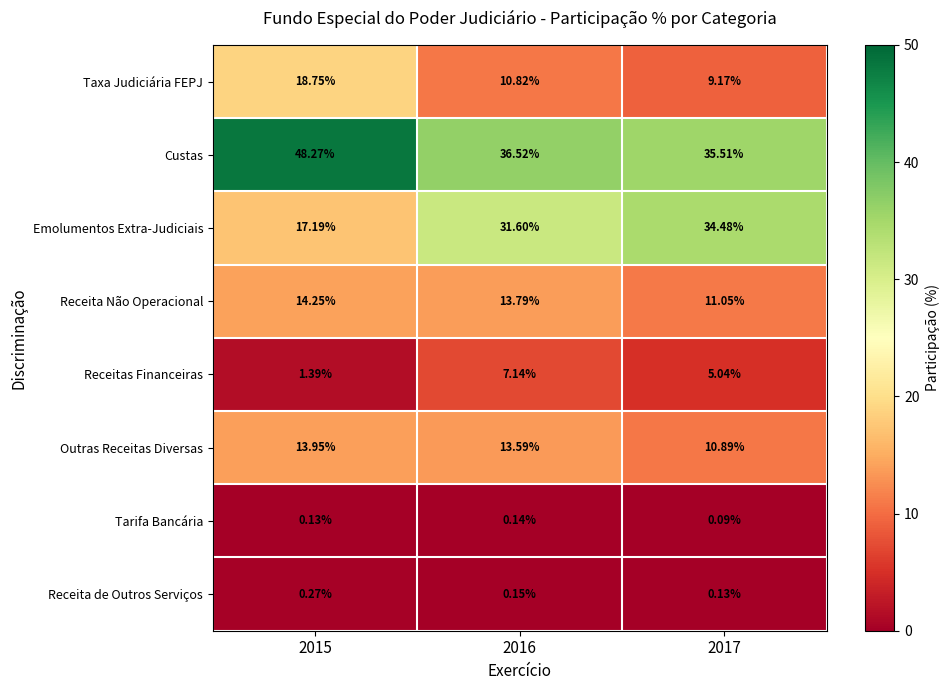

At 2017, list the series in order from smallest to largest.

Tarifa Bancária, Receita de Outros Serviços, Receitas Financeiras, Taxa Judiciária FEPJ, Outras Receitas Diversas, Receita Não Operacional, Emolumentos Extra-Judiciais, Custas